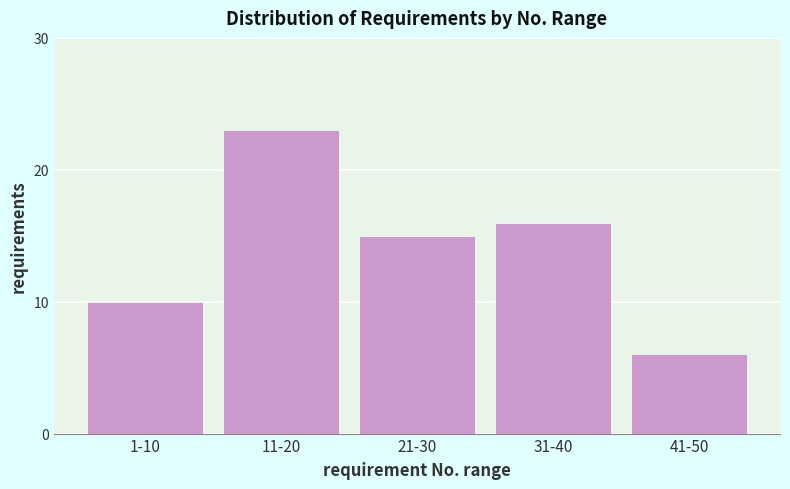

Reading left to right, extract all data points from this chart.

1-10=10	11-20=23	21-30=15	31-40=16	41-50=6